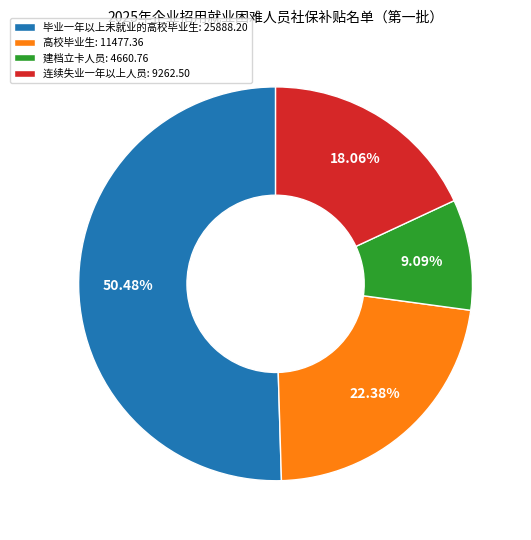

How many slices are in this pie chart?

4